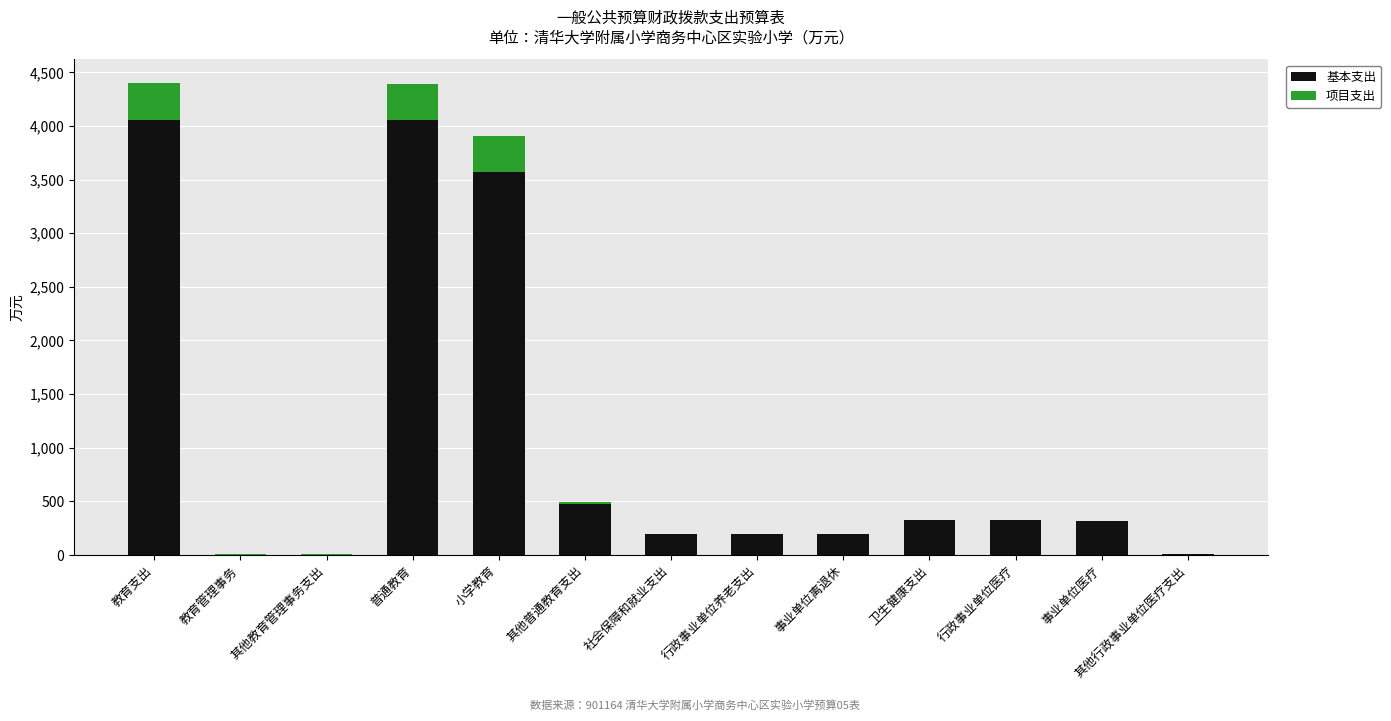

What is the total value across all series at 教育支出?

4401.4